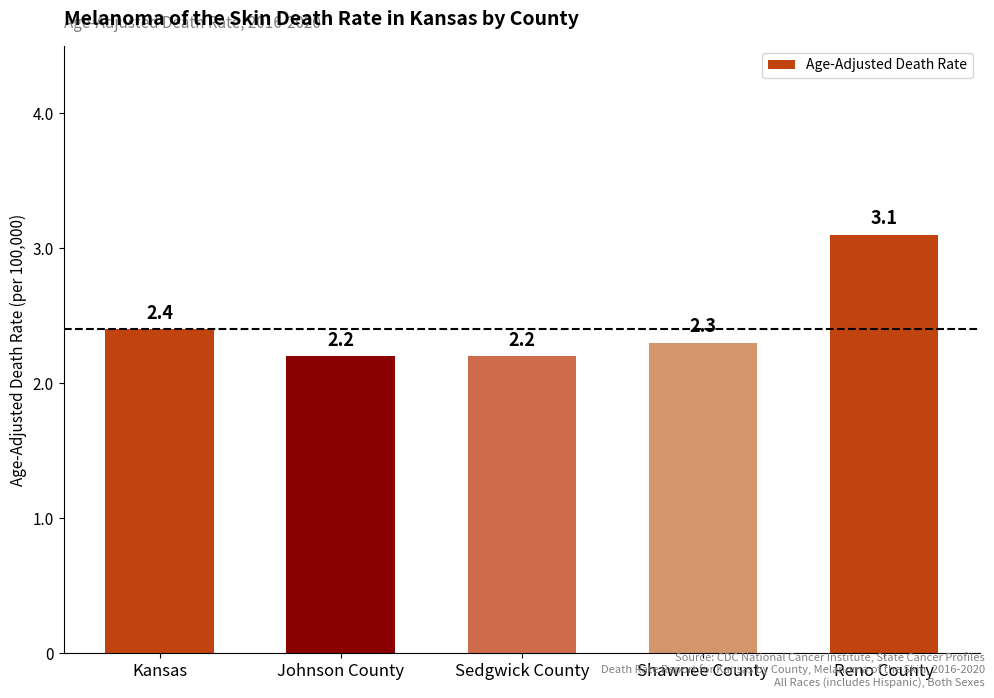

What is the ratio of the value at Sedgwick County to the value at Reno County?

0.7